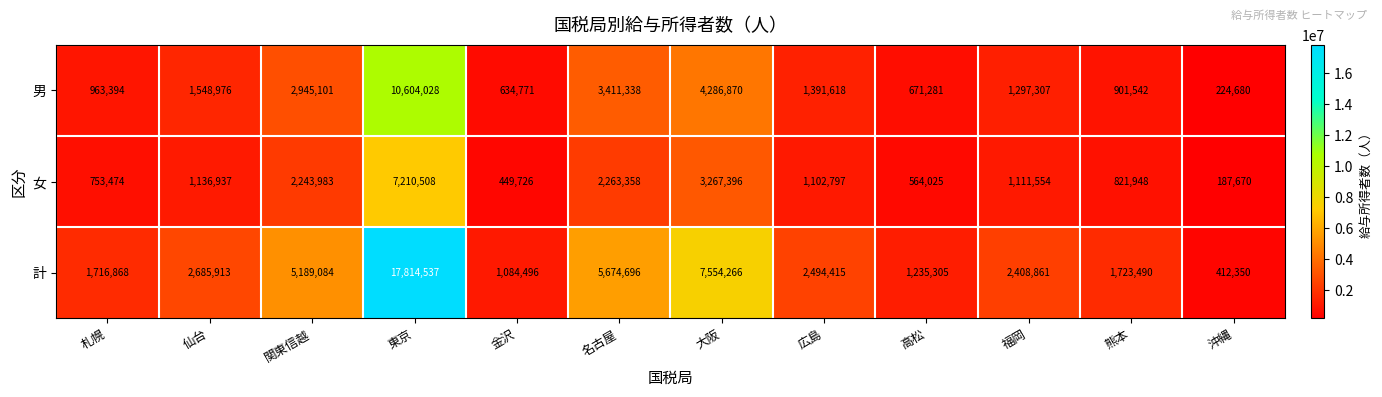

Which series has the largest total across all categories?

計